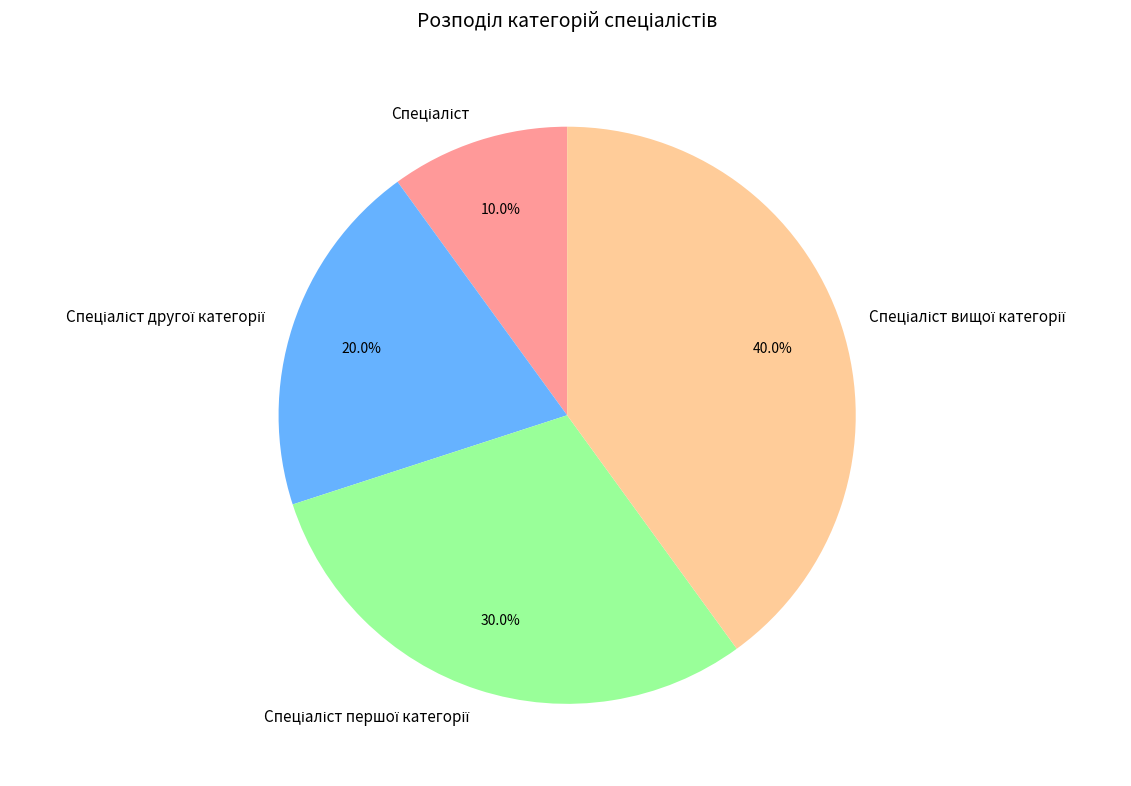

Is there any slice that represents more than half of the pie?

No